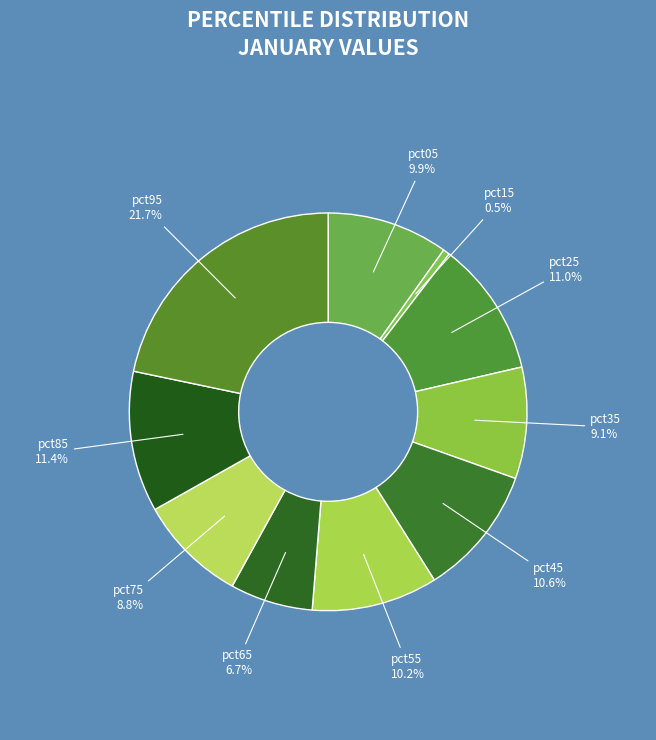

What percentage is the pct95 slice, to the nearest percent?

22%